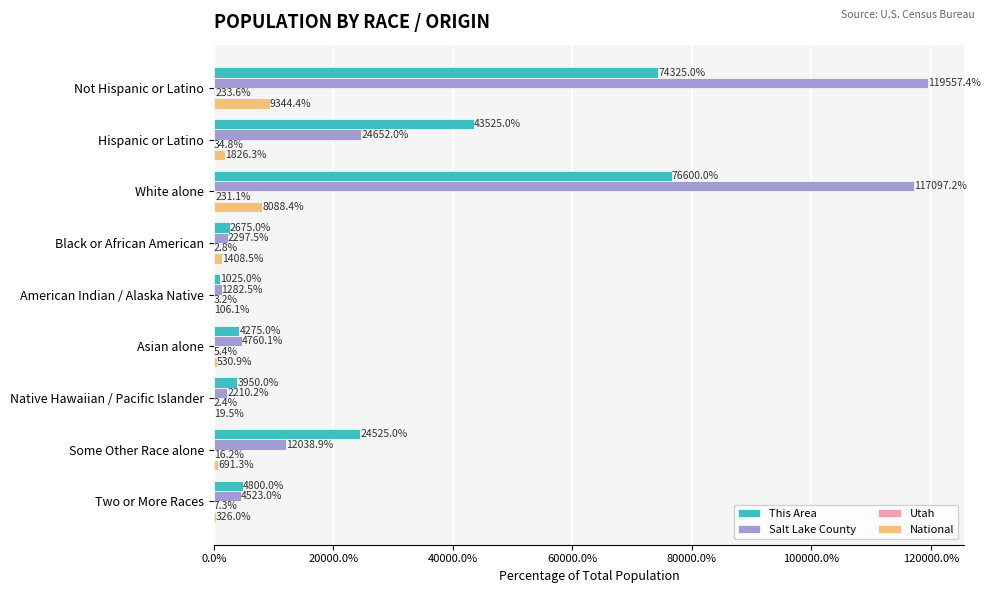

At which label is National closest to 4681?

Hispanic or Latino